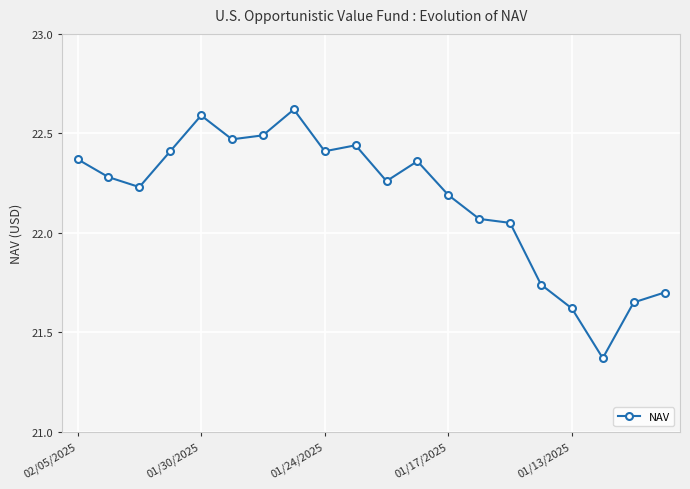

What is the maximum value shown in the chart?

22.6